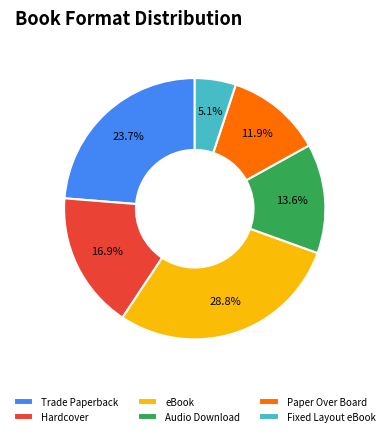

Between Hardcover and Audio Download, which is larger?

Hardcover